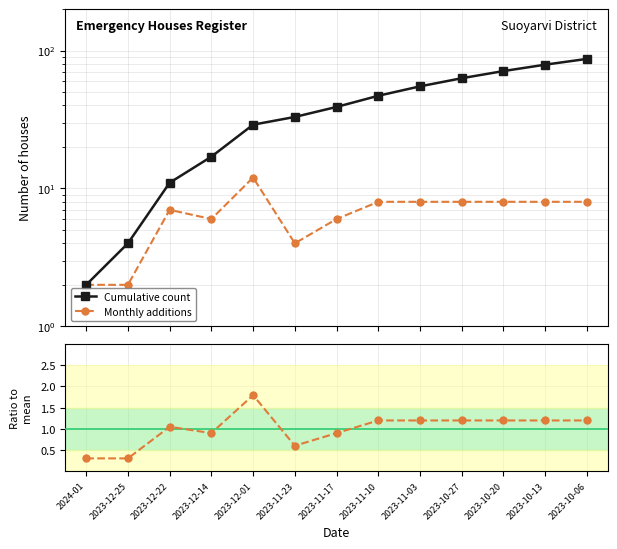

Rank the series at 2024-01 from highest to lowest value.

Cumulative count, Monthly additions